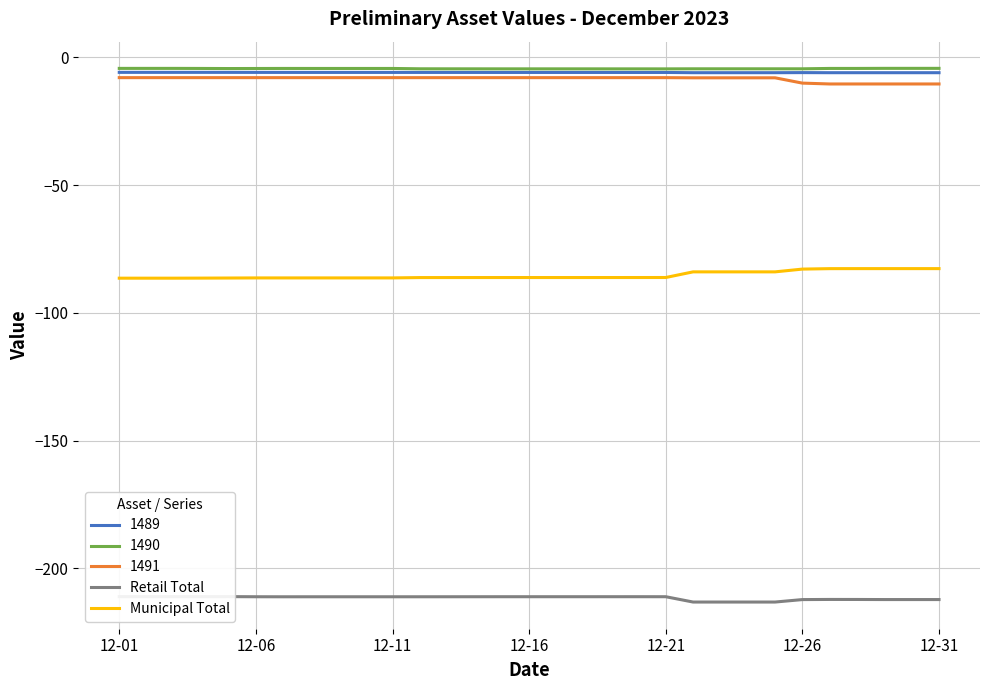

How many lines are shown in the chart?

2